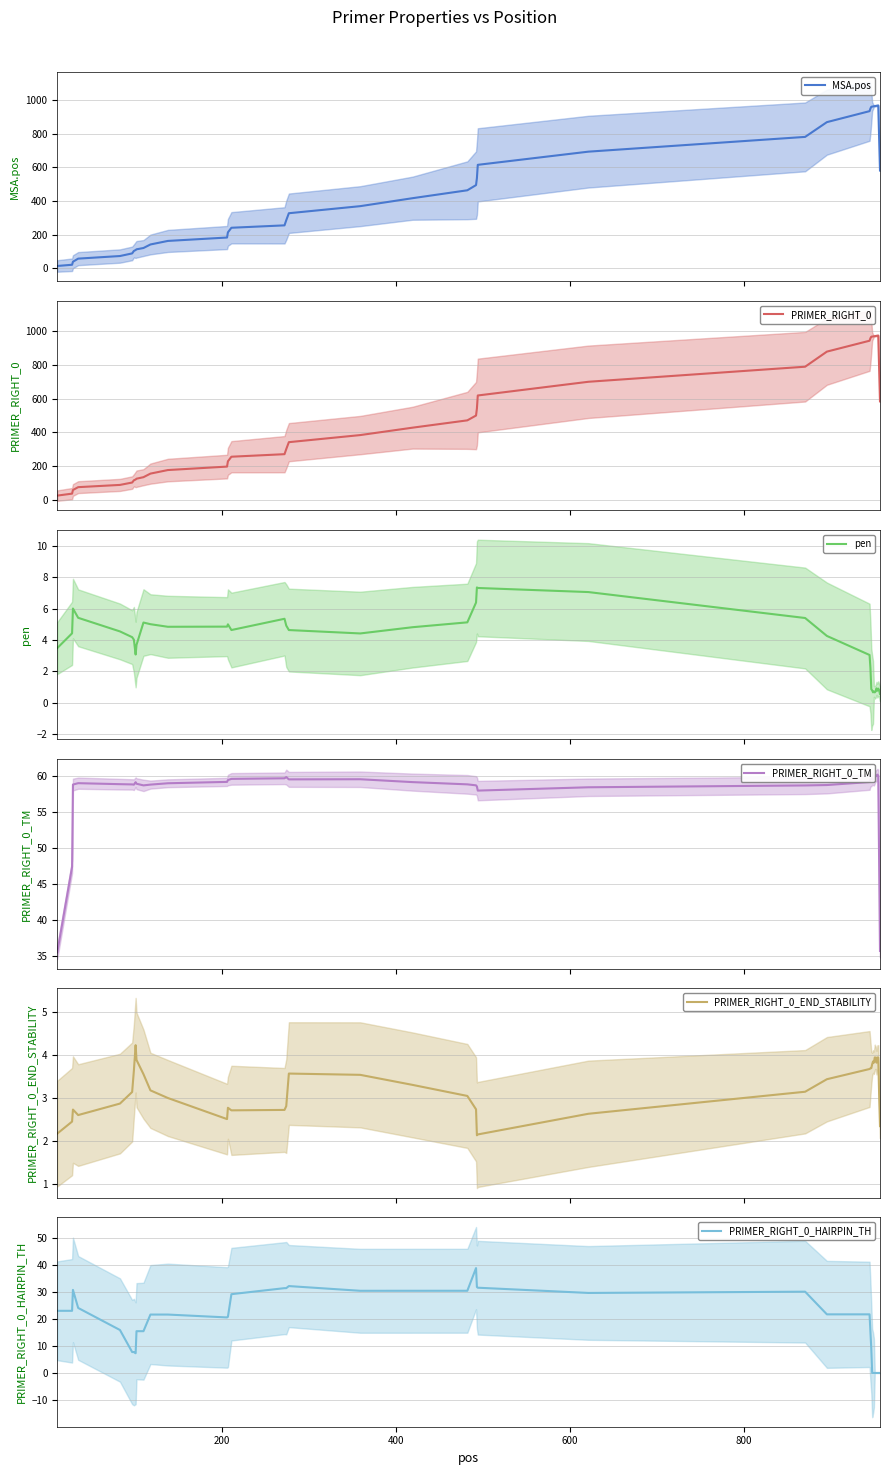

What is the highest value of the pen series?

7.4